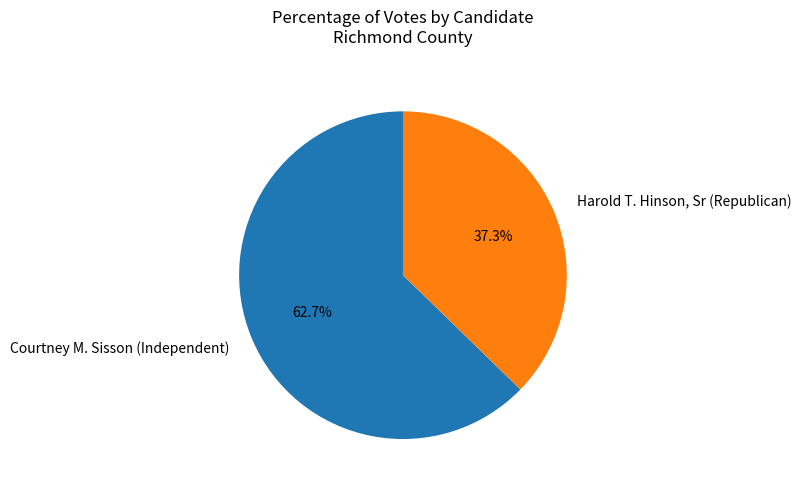

Which slice is the smallest?

Harold T. Hinson, Sr (Republican)